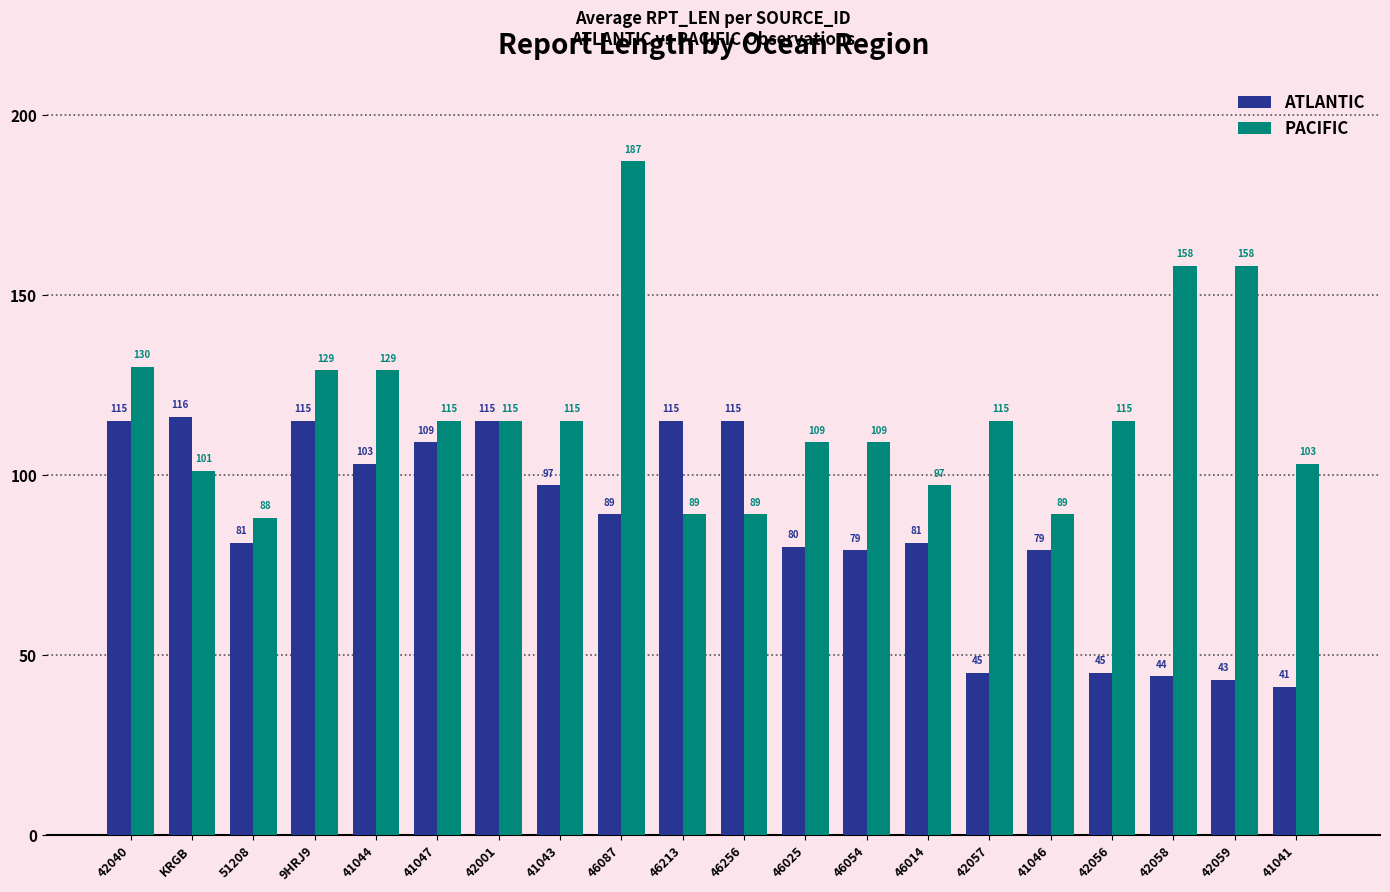

Reading right to left, transcribe all the data shown in this chart.

ATLANTIC: 41041=41	42059=43	42058=44	42056=45	41046=79	42057=45	46014=81	46054=79	46025=80	46256=115	46213=115	46087=89	41043=97	42001=115	41047=109	41044=103	9HRJ9=115	51208=81	KRGB=116	42040=115
PACIFIC: 41041=103	42059=158	42058=158	42056=115	41046=89	42057=115	46014=97	46054=109	46025=109	46256=89	46213=89	46087=187	41043=115	42001=115	41047=115	41044=129	9HRJ9=129	51208=88	KRGB=101	42040=130